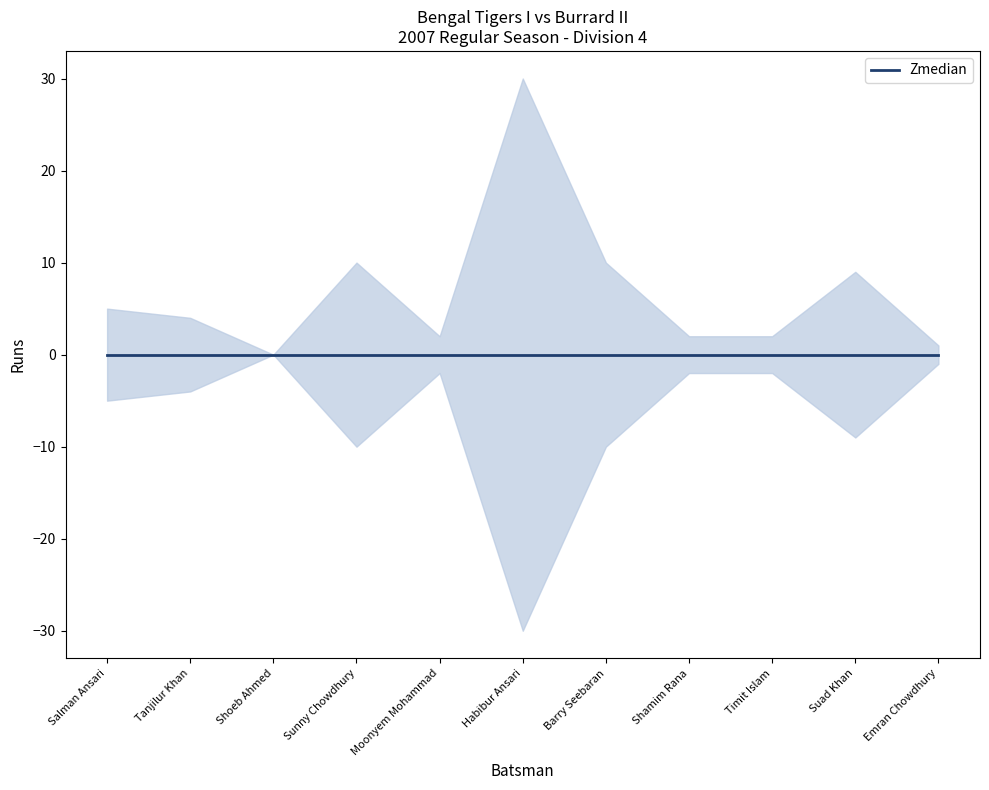

At which label does Runs reach its minimum?

Shoeb Ahmed